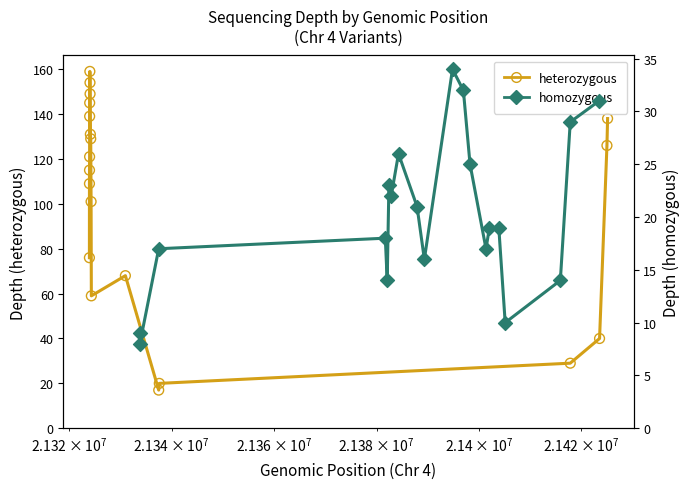

Which series has the widest spread of Y values?

heterozygous